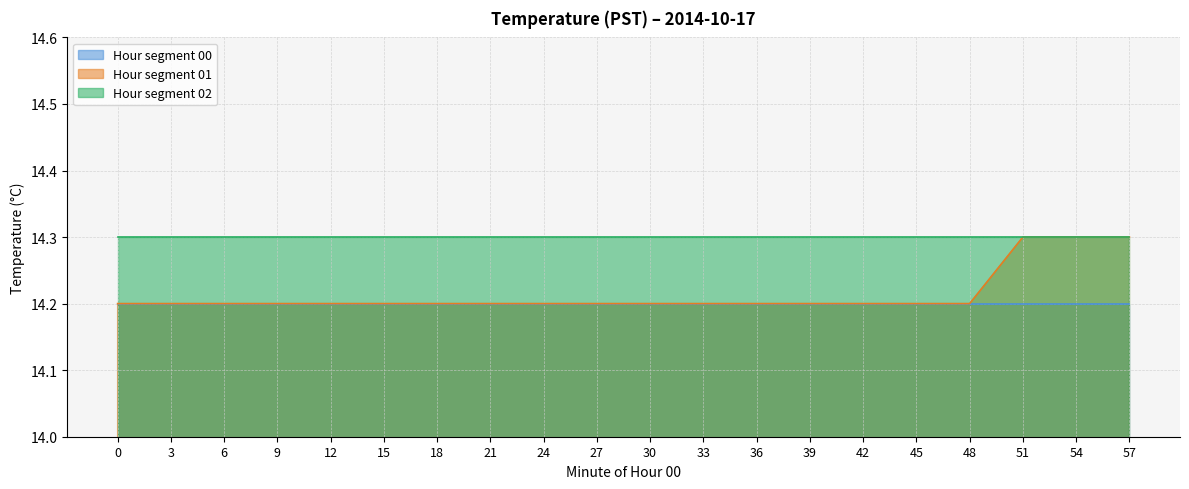

Reading right to left, list all the values displayed in this chart.

00: 57=14.2	54=14.2	51=14.2	48=14.2	45=14.2	42=14.2	39=14.2	36=14.2	33=14.2	30=14.2	27=14.2	24=14.2	21=14.2	18=14.2	15=14.2	12=14.2	9=14.2	6=14.2	3=14.2	0=14.2
01: 57=14.3	54=14.3	51=14.3	48=14.2	45=14.2	42=14.2	39=14.2	36=14.2	33=14.2	30=14.2	27=14.2	24=14.2	21=14.2	18=14.2	15=14.2	12=14.2	9=14.2	6=14.2	3=14.2	0=14.2
02: 57=14.3	54=14.3	51=14.3	48=14.3	45=14.3	42=14.3	39=14.3	36=14.3	33=14.3	30=14.3	27=14.3	24=14.3	21=14.3	18=14.3	15=14.3	12=14.3	9=14.3	6=14.3	3=14.3	0=14.3